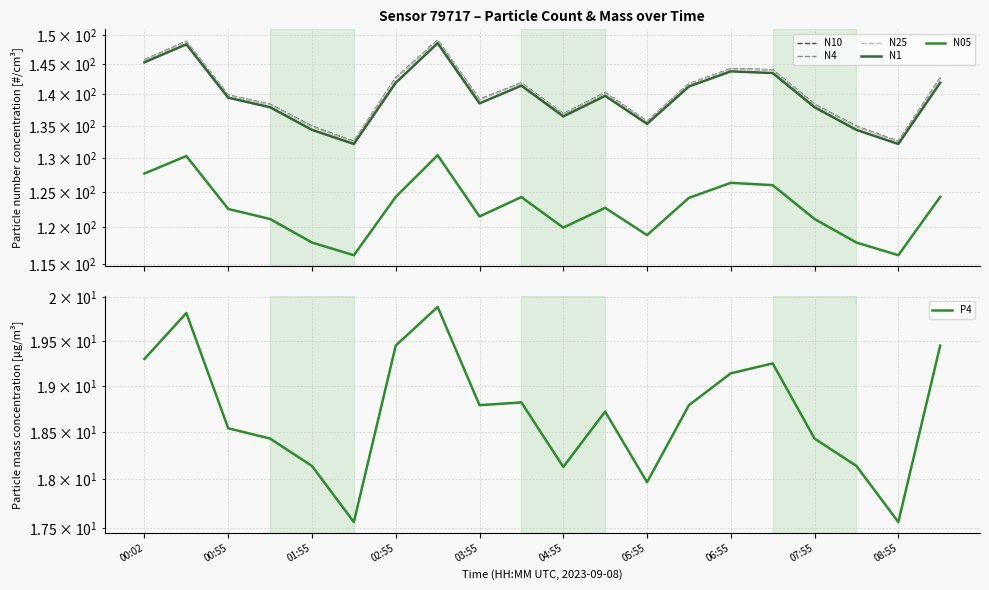

Which series has the widest spread of values?

N10